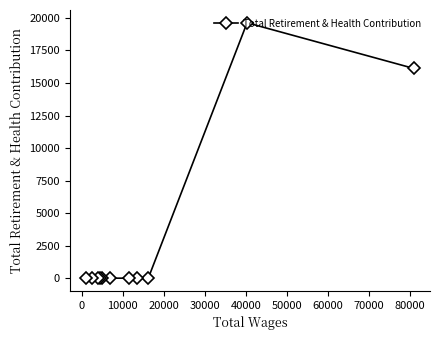

What is the greatest value displayed?

19628